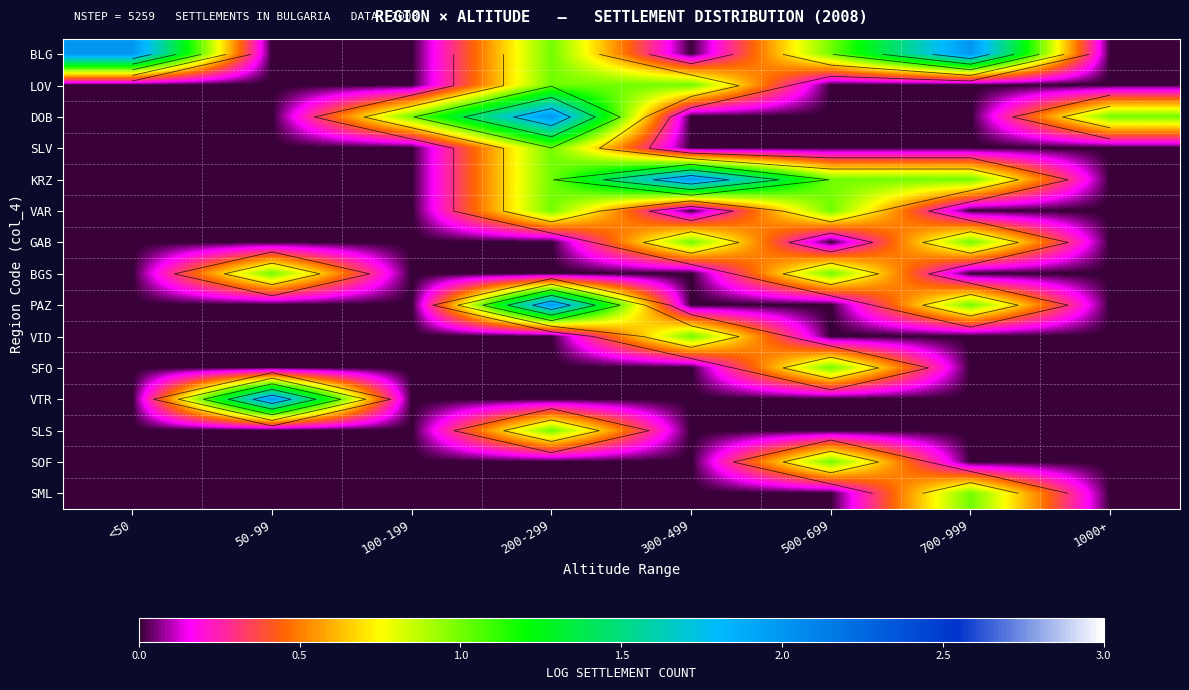

What is the spread (max minus min) of values at 50-99?

2